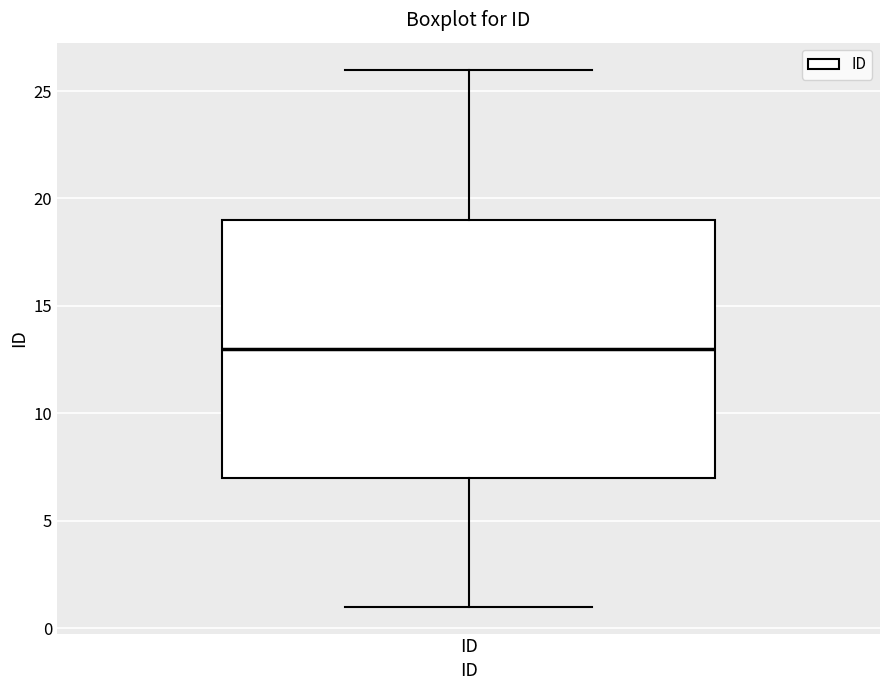

Where is the lower edge of the box for ID on the y-axis? The values are not printed on the chart, so give them approximately, as read against the axis.

7